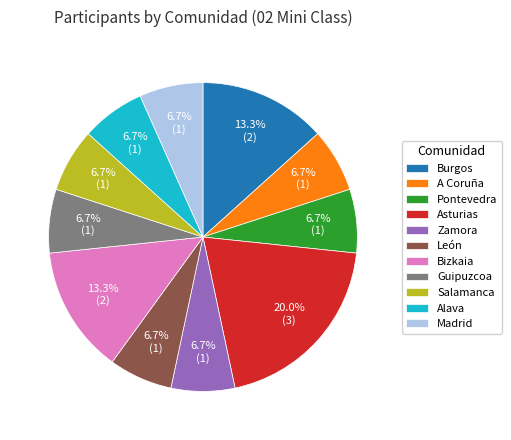

To the nearest percent, what is the difference between the A Coruña and Asturias slice percentages?

13%